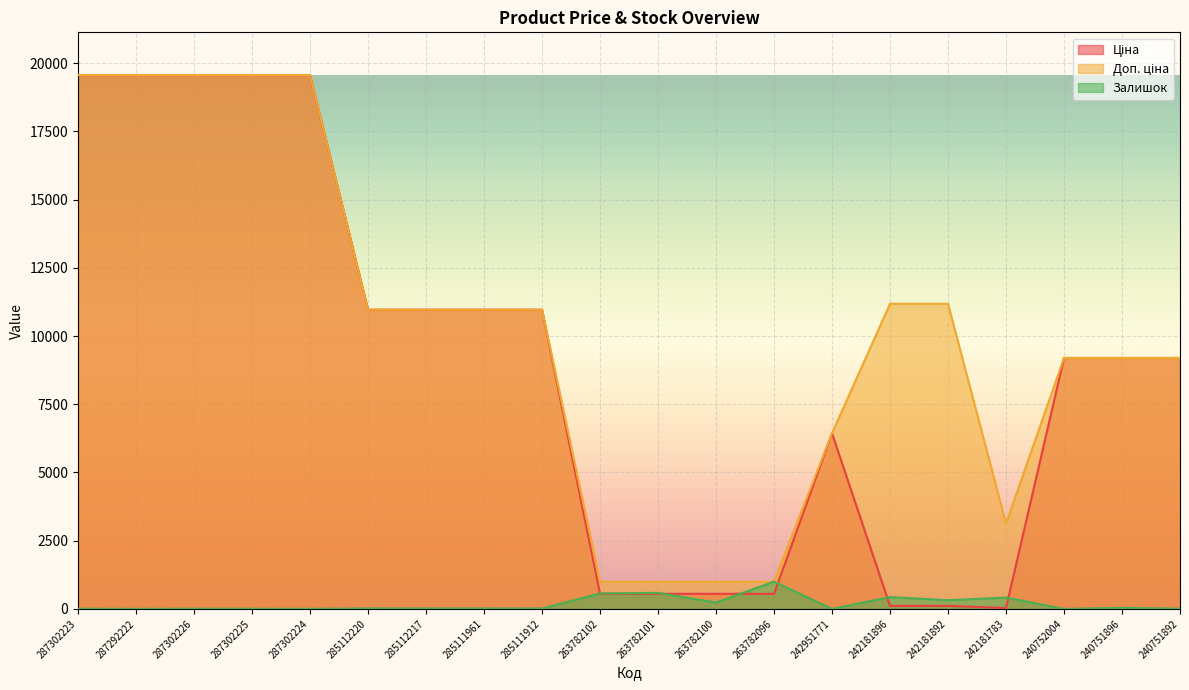

List the series in order of their peak value, lowest first.

Залишок, Ціна, Доп. ціна